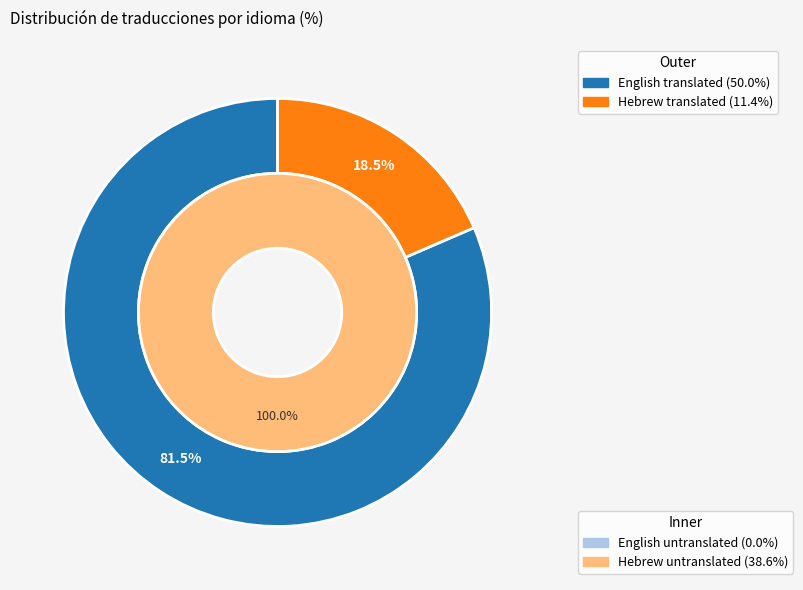

Which slice is the smallest?

Hebrew